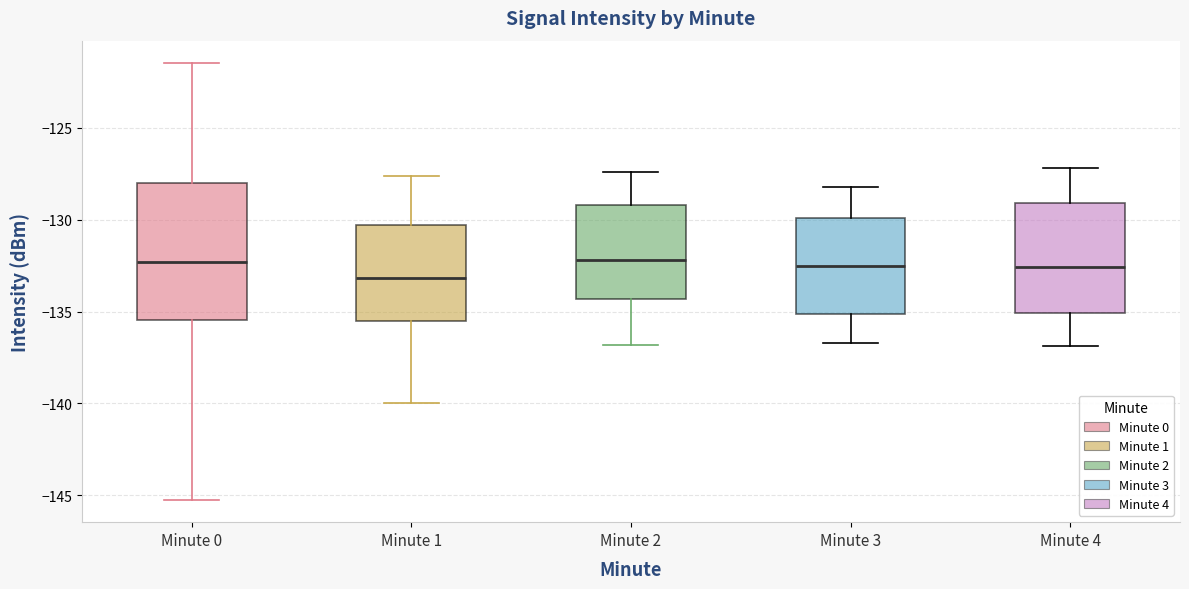

Which box's median line is the lowest?

Minute 1